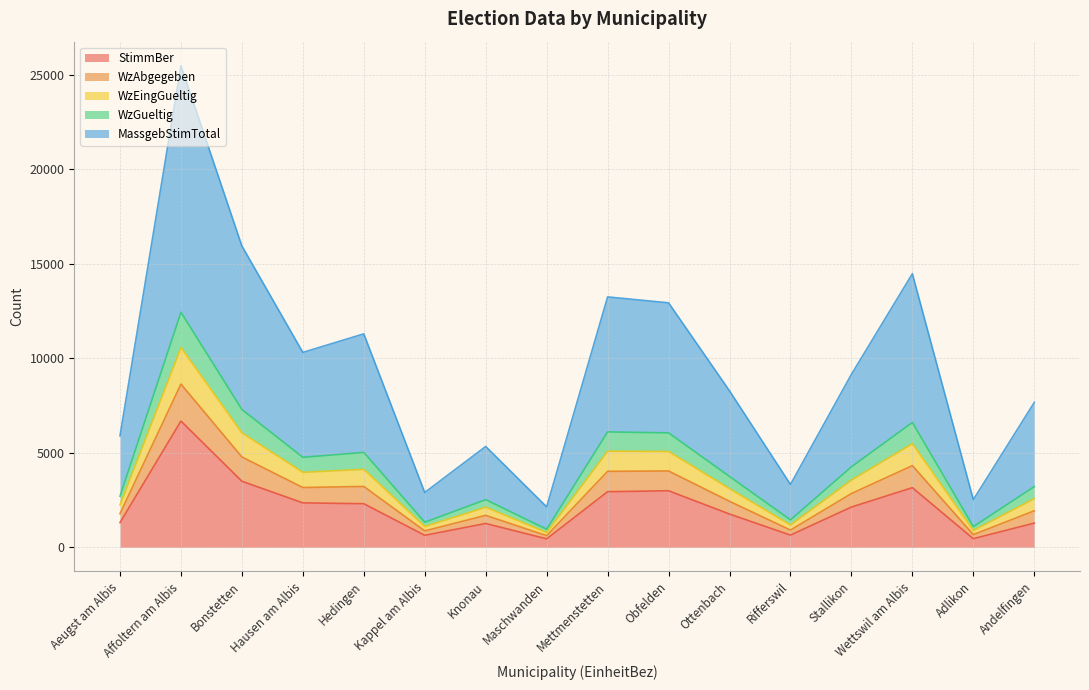

At how many categories does at least one series exceed 8002?

9